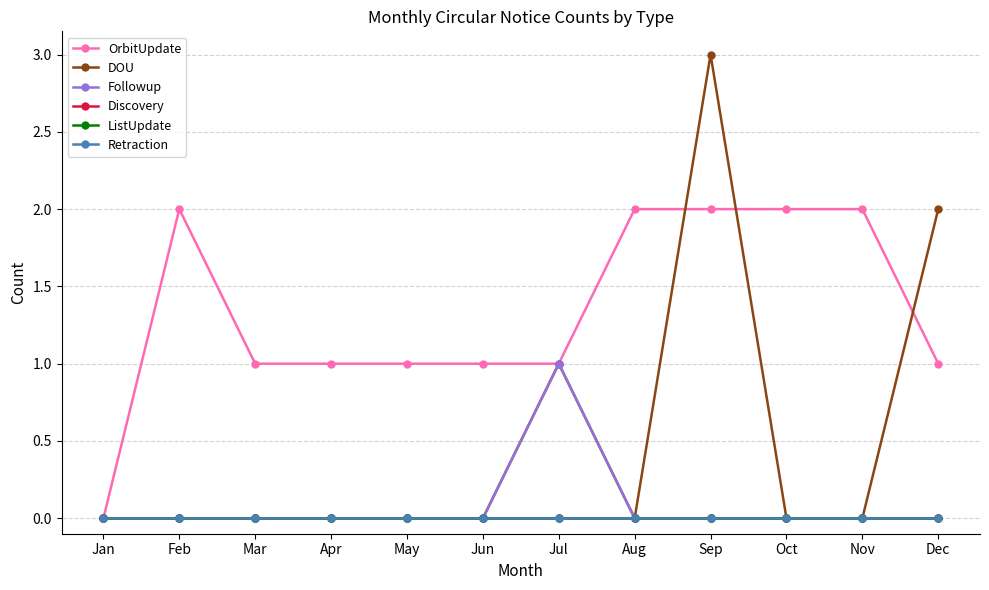

Does the chart have visible grid lines?

Yes